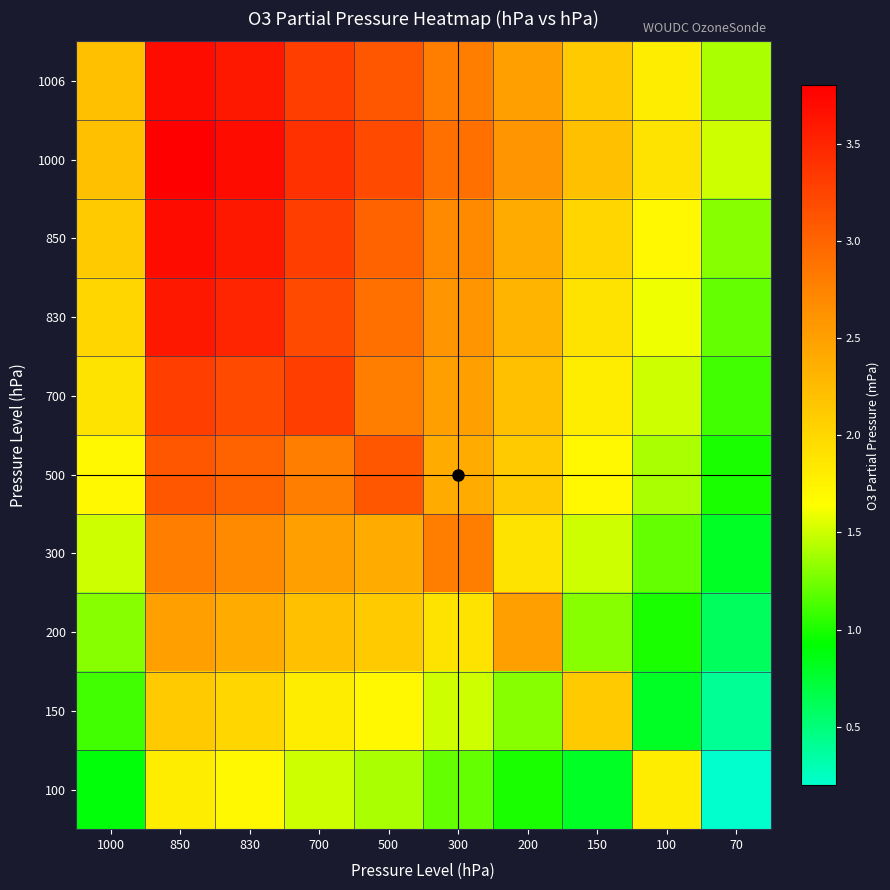

Which series has the largest total across all categories?

1000